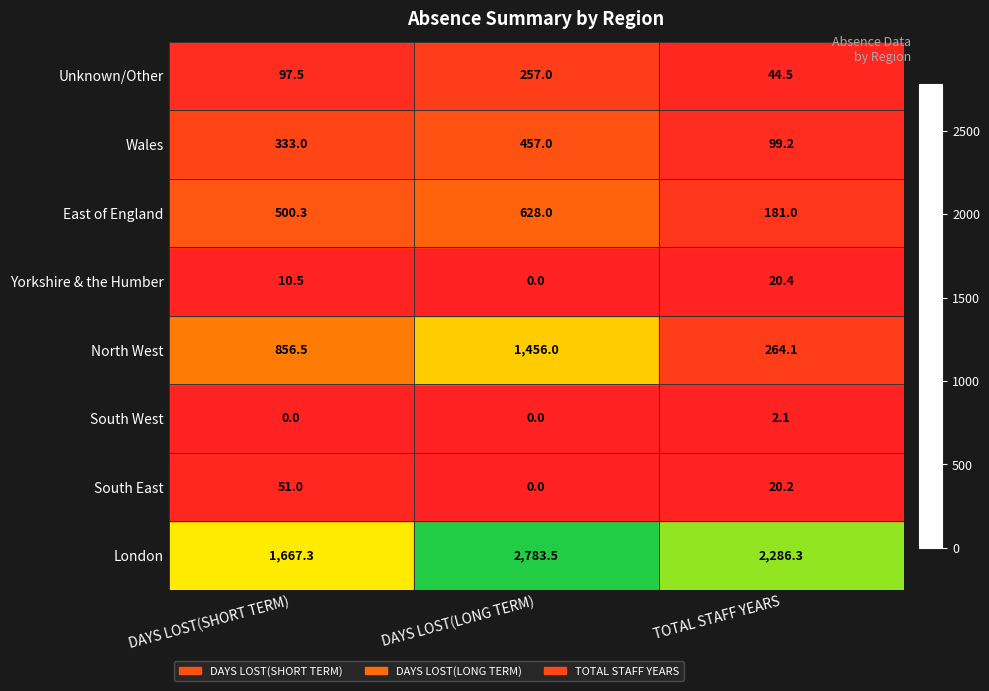

Between DAYS LOST(LONG TERM) and TOTAL STAFF YEARS, which series saw the biggest shift?

North West